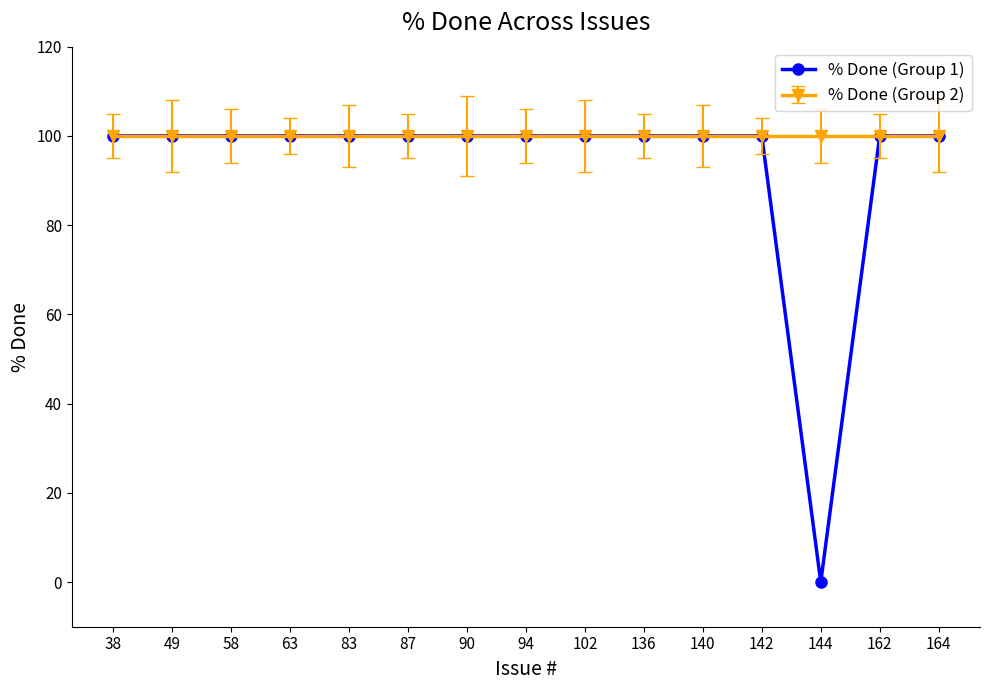

How many categories are shown in the chart?

15